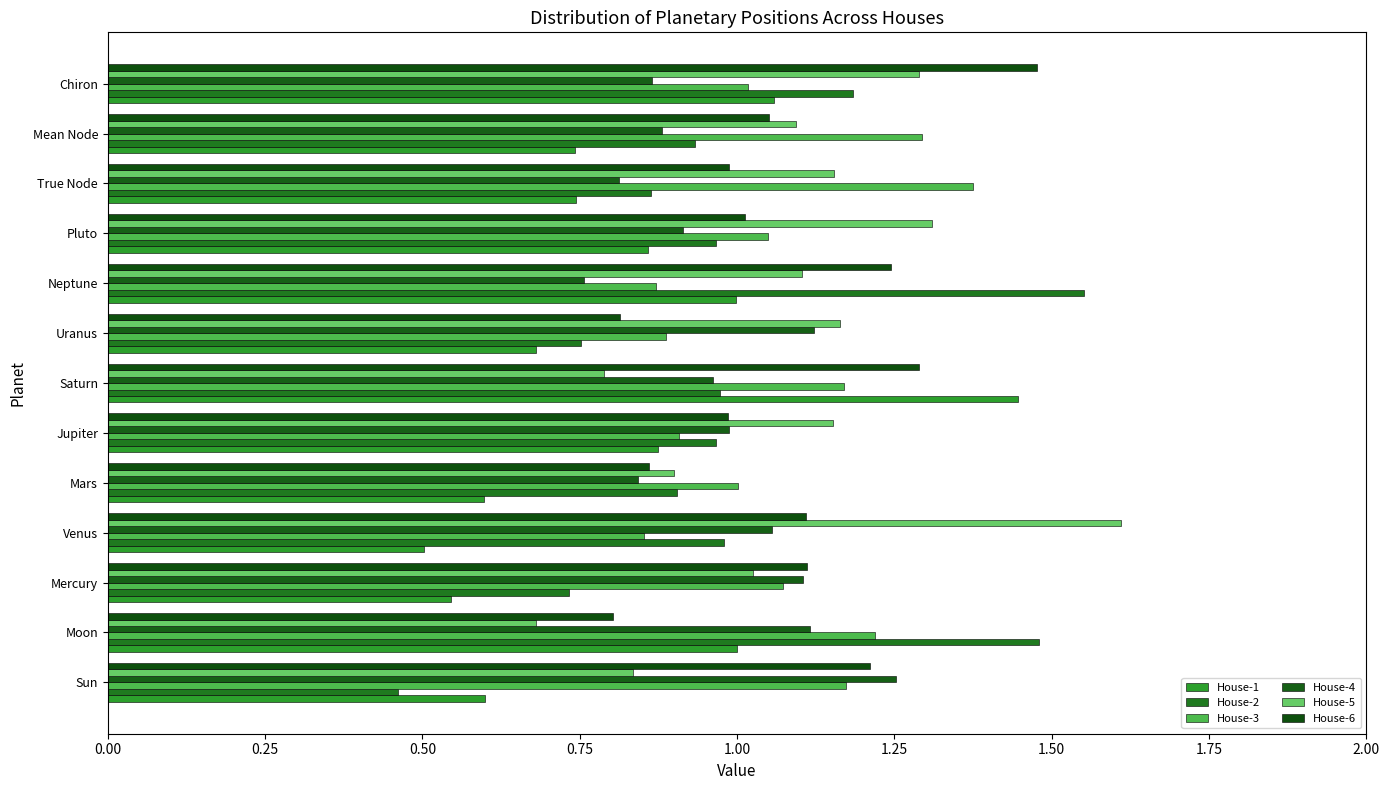

What is the maximum value for House-1?

1.4